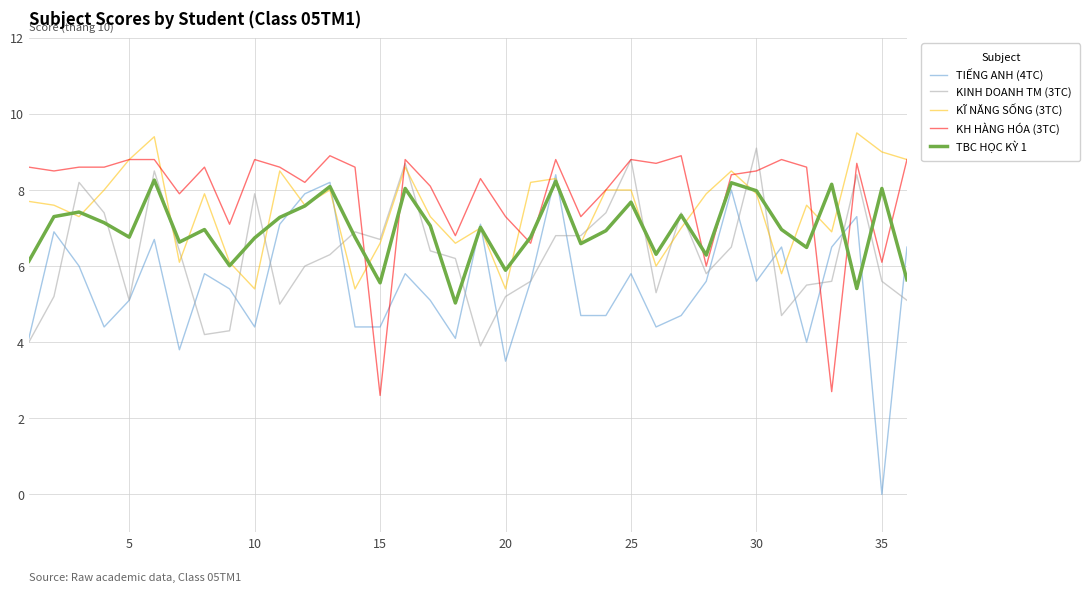

What is the maximum value for TIẾNG ANH (4TC)?

8.4